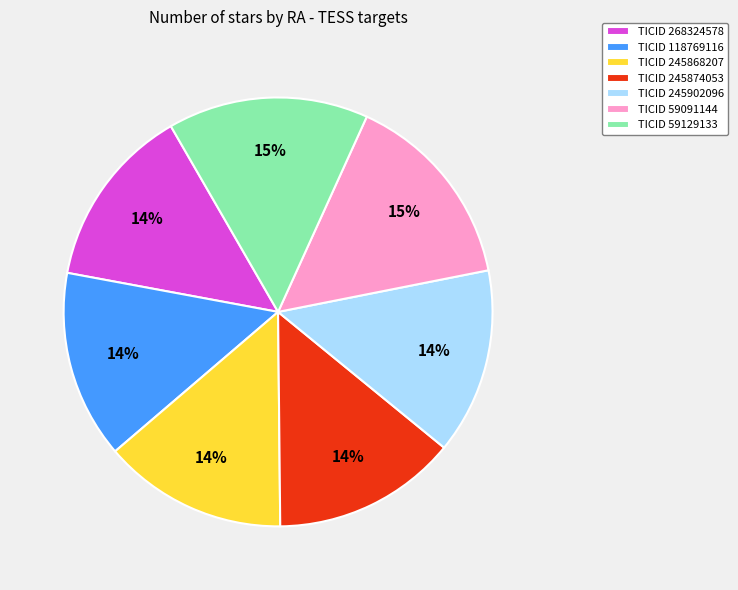

Is the sum of TICID 268324578 and TICID 245874053 greater than half?

No